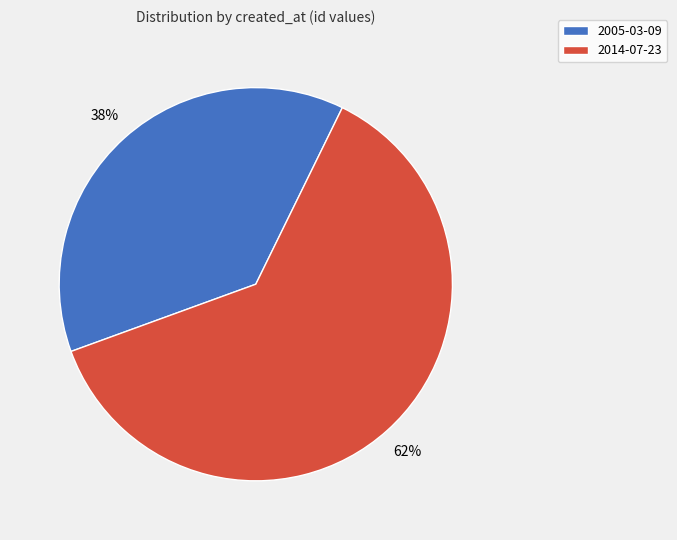

Rank the categories by value from lowest to highest.

2005-03-09, 2014-07-23